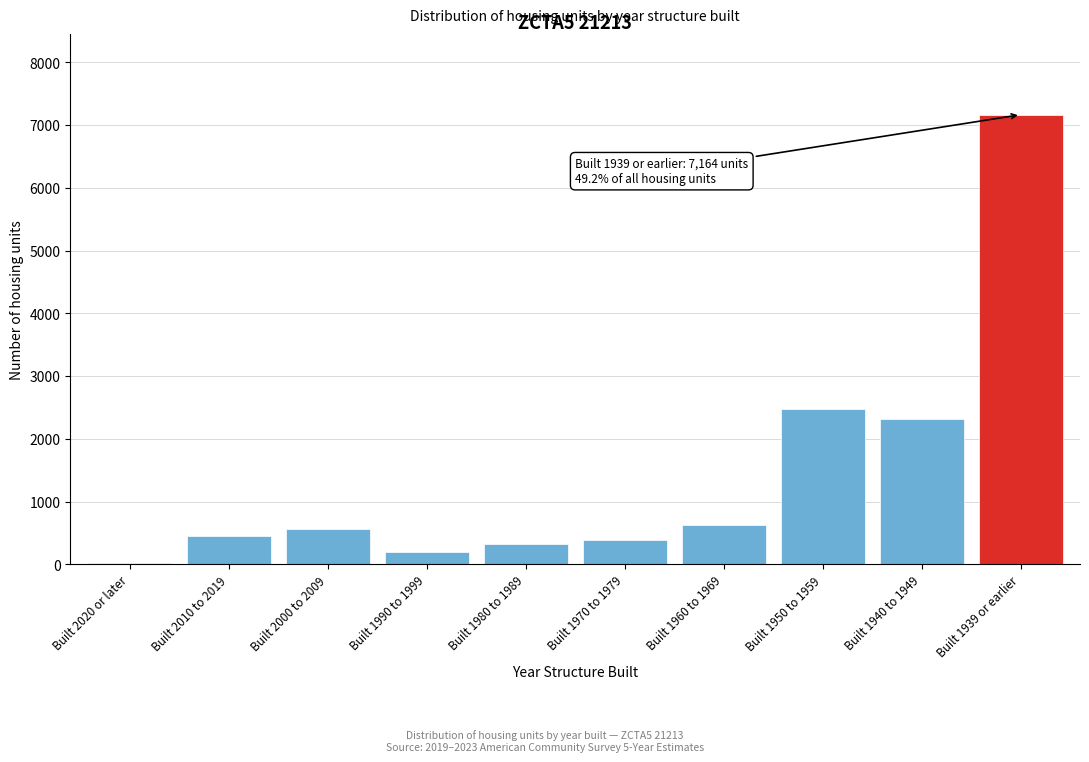

Reading left to right, transcribe all the data shown in this chart.

Built 2020 or later=21	Built 2010 to 2019=455	Built 2000 to 2009=559	Built 1990 to 1999=197	Built 1980 to 1989=320	Built 1970 to 1979=394	Built 1960 to 1969=634	Built 1950 to 1959=2481	Built 1940 to 1949=2324	Built 1939 or earlier=7164